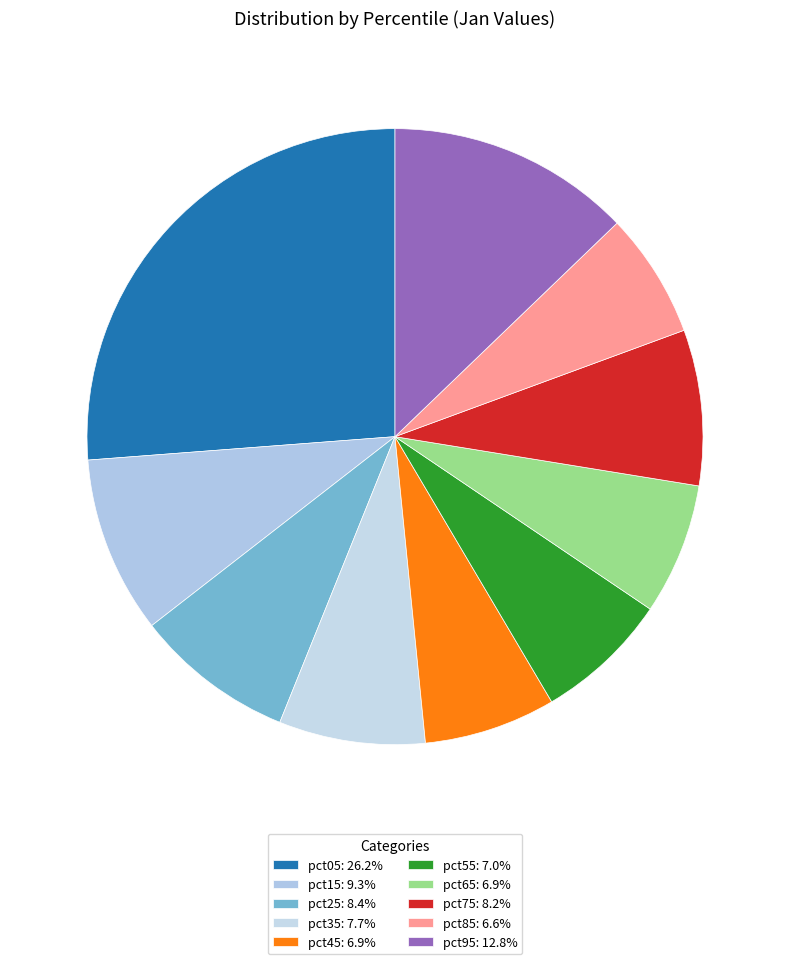

Count the number of slices in the pie.

10